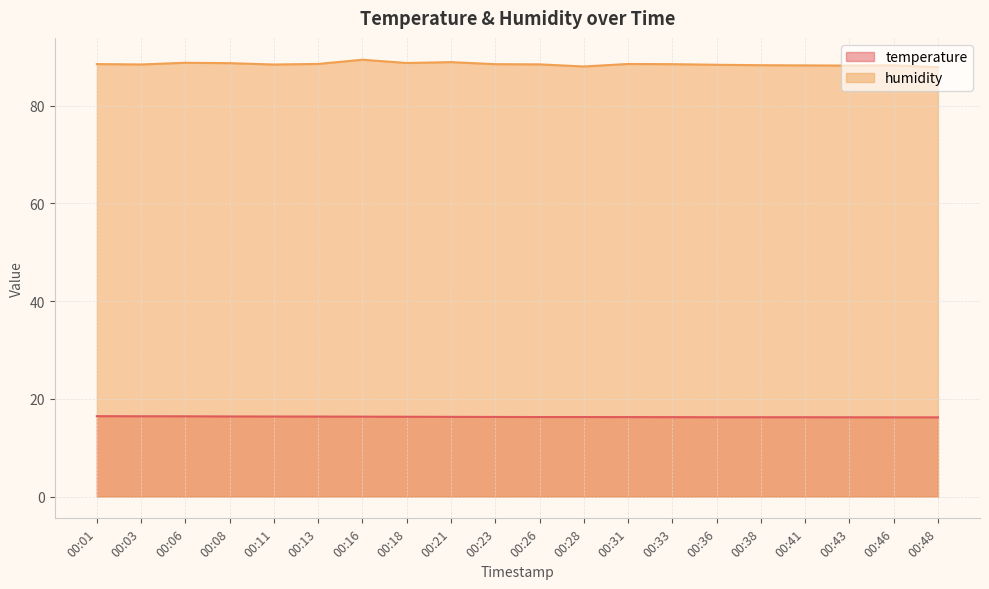

Reading left to right, transcribe all the data shown in this chart.

temperature: 00:01=16.4	00:03=16.4	00:06=16.4	00:08=16.4	00:11=16.4	00:13=16.4	00:16=16.3	00:18=16.3	00:21=16.3	00:23=16.3	00:26=16.3	00:28=16.3	00:31=16.2	00:33=16.2	00:36=16.2	00:38=16.2	00:41=16.2	00:43=16.2	00:46=16.2	00:48=16.2
humidity: 00:01=88.5	00:03=88.4	00:06=88.8	00:08=88.7	00:11=88.4	00:13=88.5	00:16=89.4	00:18=88.7	00:21=88.9	00:23=88.5	00:26=88.4	00:28=88.0	00:31=88.5	00:33=88.5	00:36=88.3	00:38=88.3	00:41=88.2	00:43=88.2	00:46=88.2	00:48=87.8